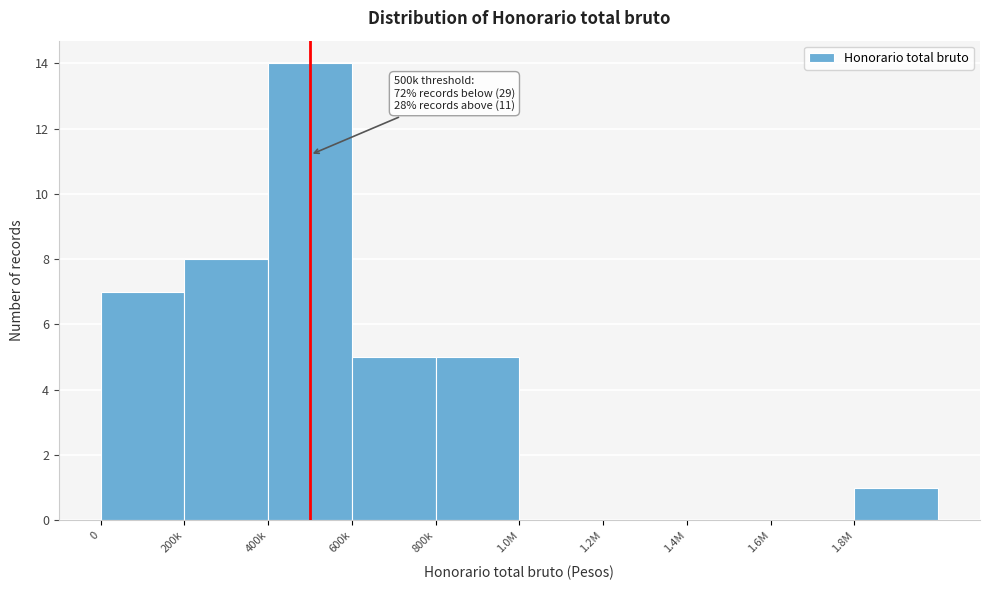

Reading left to right, transcribe all the data shown in this chart.

0=7	200k=8	400k=14	600k=5	800k=5	1.0M=0	1.2M=0	1.4M=0	1.6M=0	1.8M=1